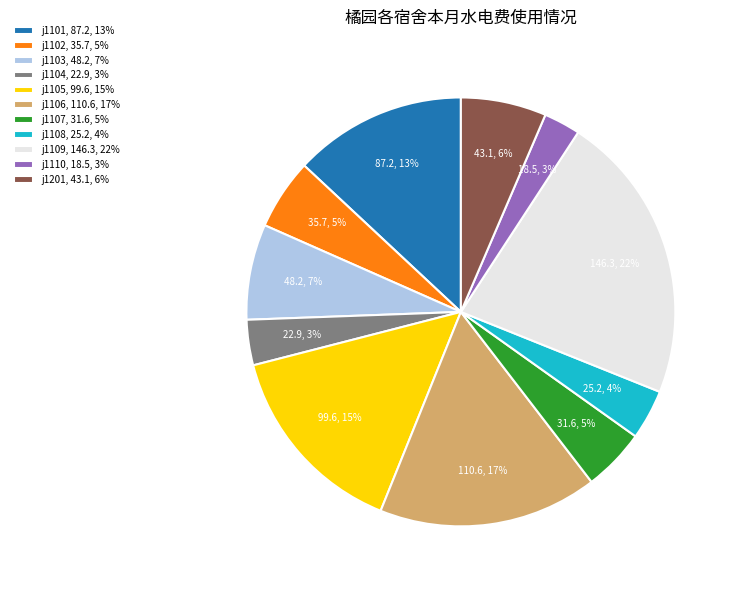

Do j1110, 18.5, 3% and j1101, 87.2, 13% together represent more than half of the pie?

No